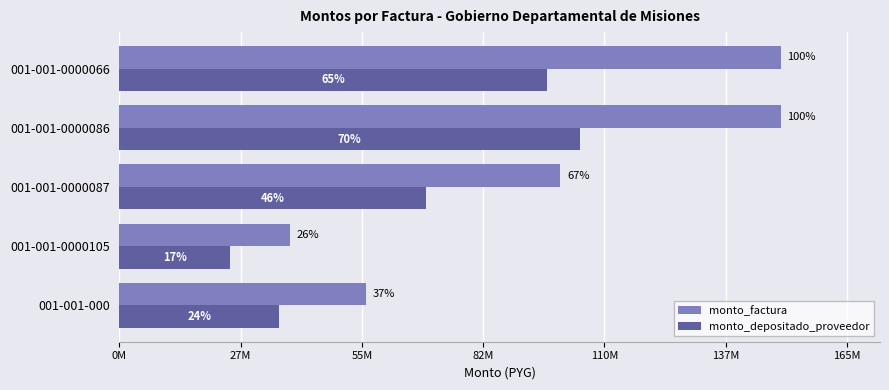

What are all the series names shown in the legend?

monto_factura, monto_depositado_proveedor